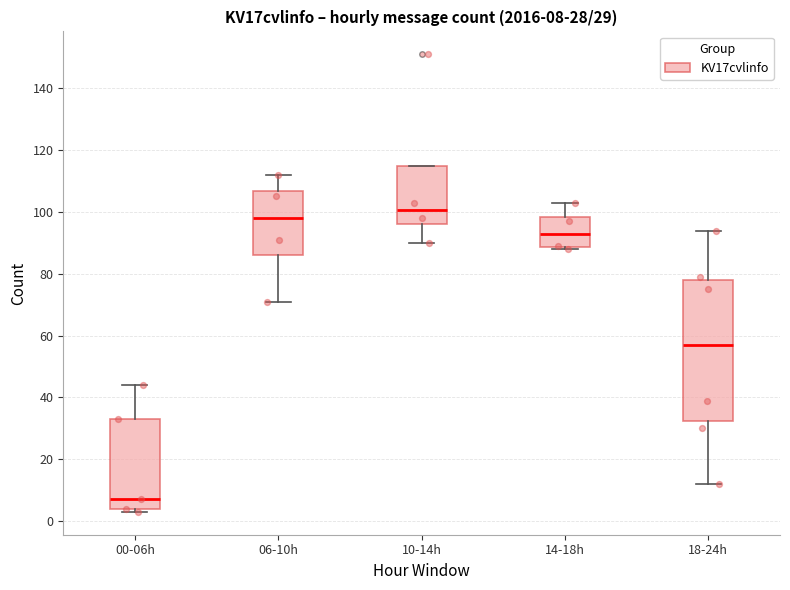

Comparing the boxes themselves (not the whiskers), which one is the tallest?

18-24h